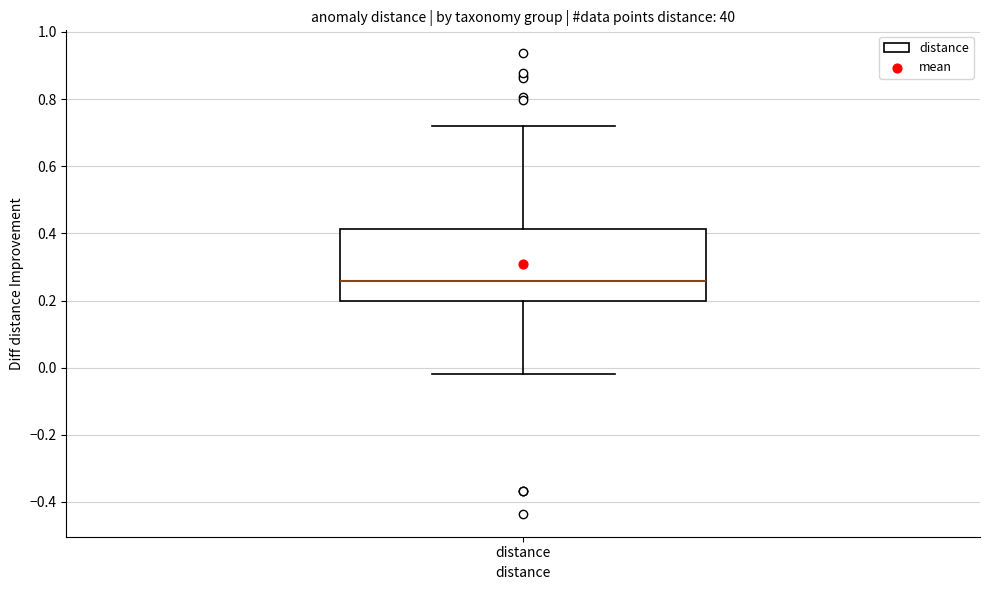

Where is the upper edge of the box for distance on the y-axis? The values are not printed on the chart, so give them approximately, as read against the axis.

0.42